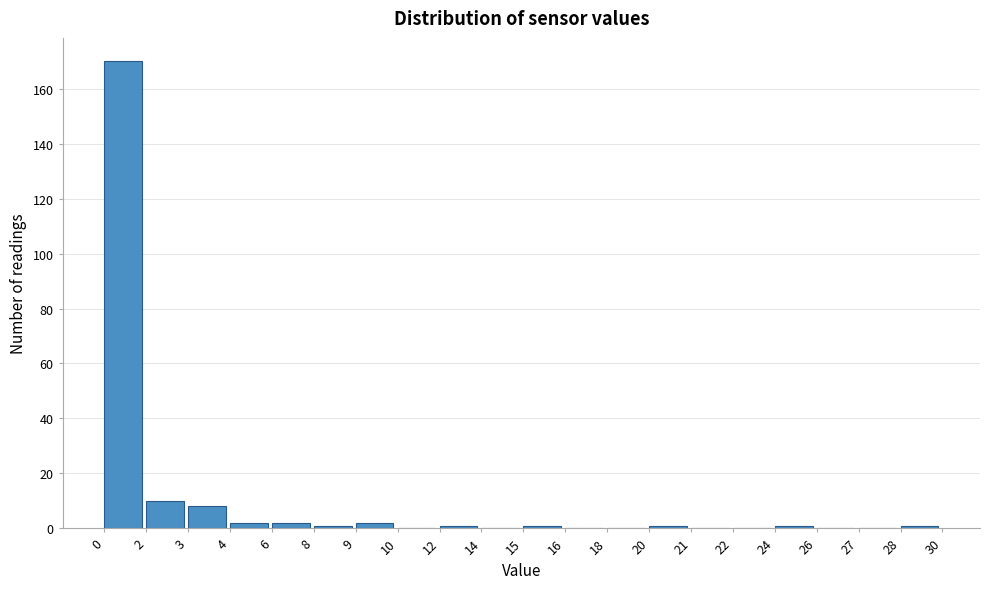

Reading right to left, what are all the values shown in this chart?

28=1	27=0	26=0	24=1	22=0	21=0	20=1	18=0	16=0	15=1	14=0	12=1	10=0	9=2	8=1	6=2	4=2	3=8	2=10	0=170